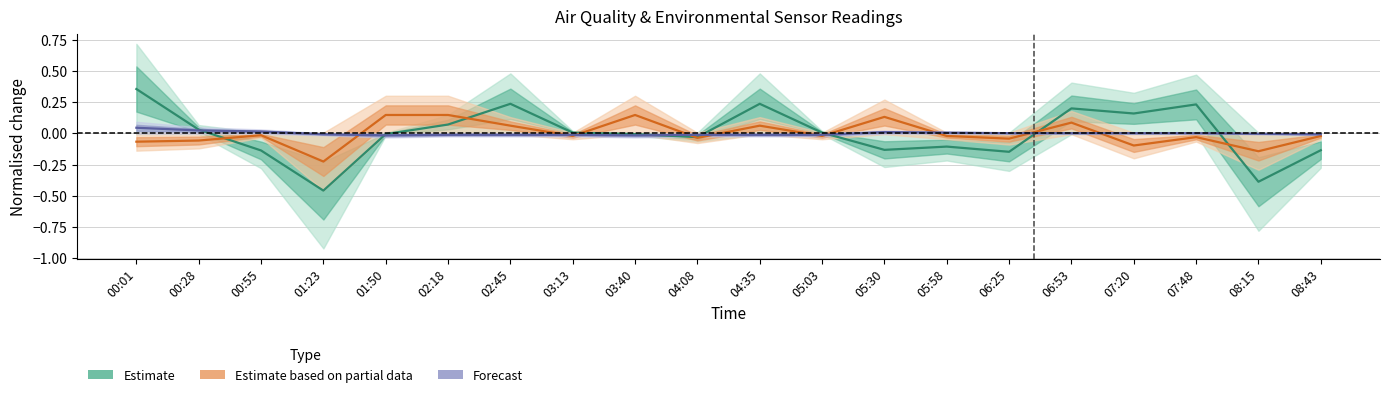

What is the difference between the maximum and minimum values in the Estimate (SDS_P1) series?

0.8